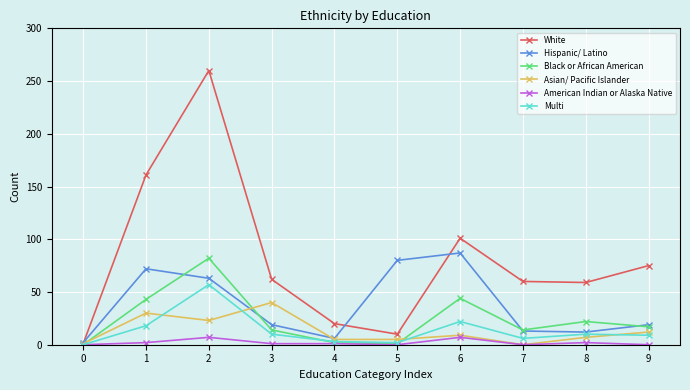

At 1, list the series in order from smallest to largest.

American Indian or Alaska Native, Multi, Asian/ Pacific Islander, Black or African American, Hispanic/ Latino, White